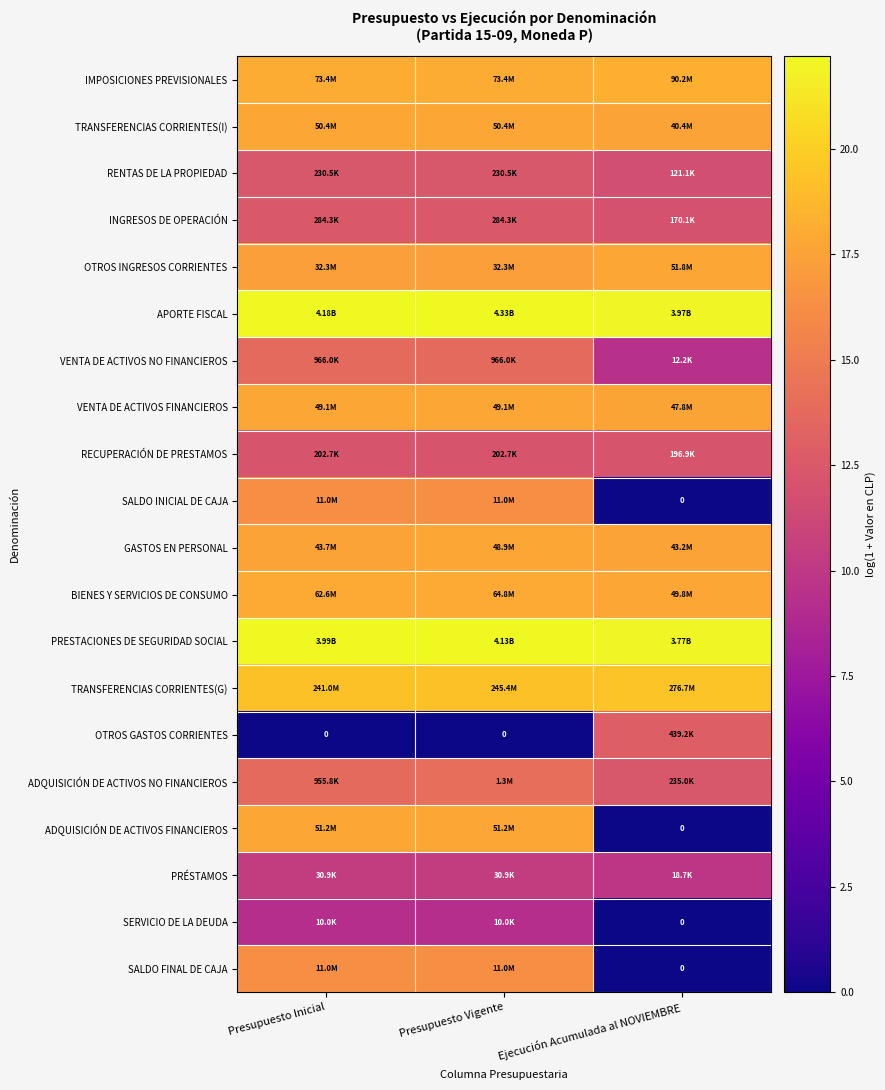

What is the greatest value displayed?

22.2